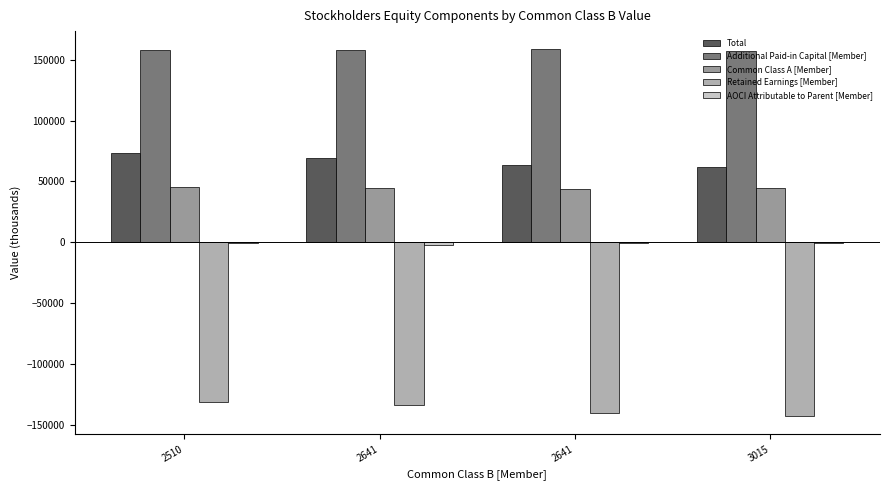

How many values in the Retained Earnings [Member] series exceed -133802?

1